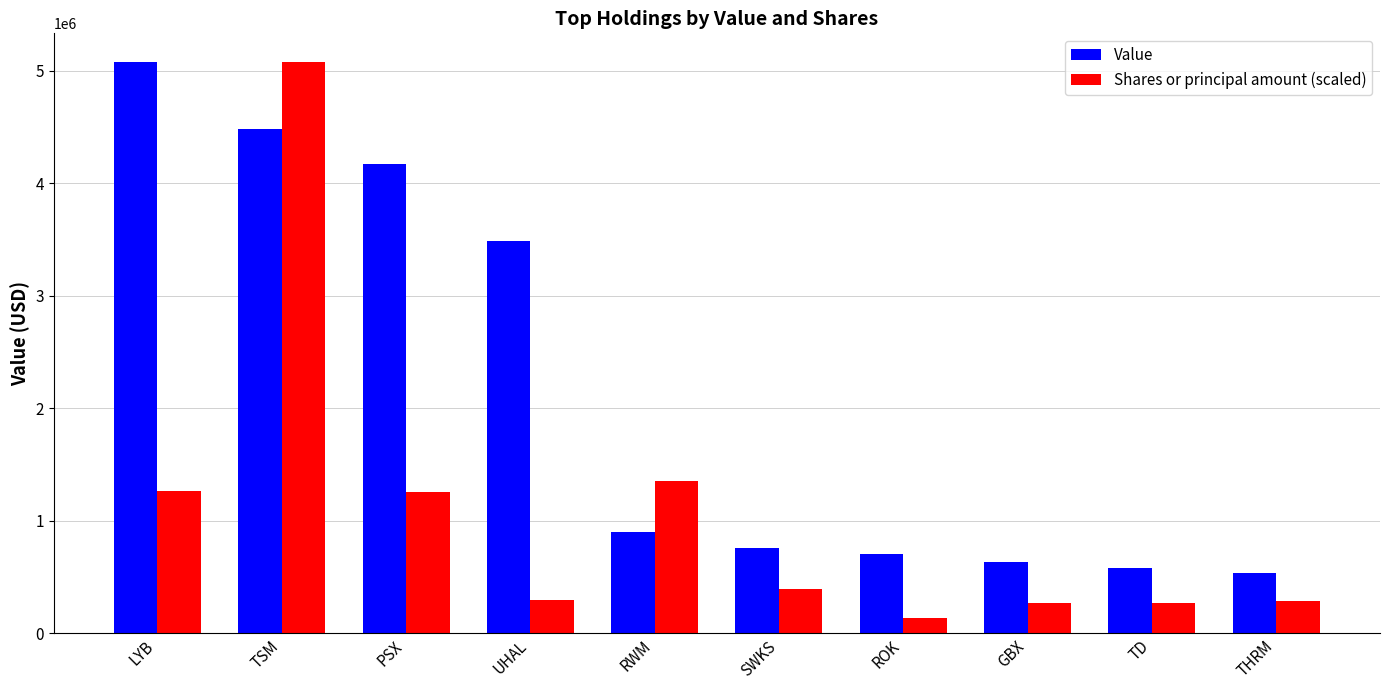

Which category has the lowest value in the Value series?

THRM